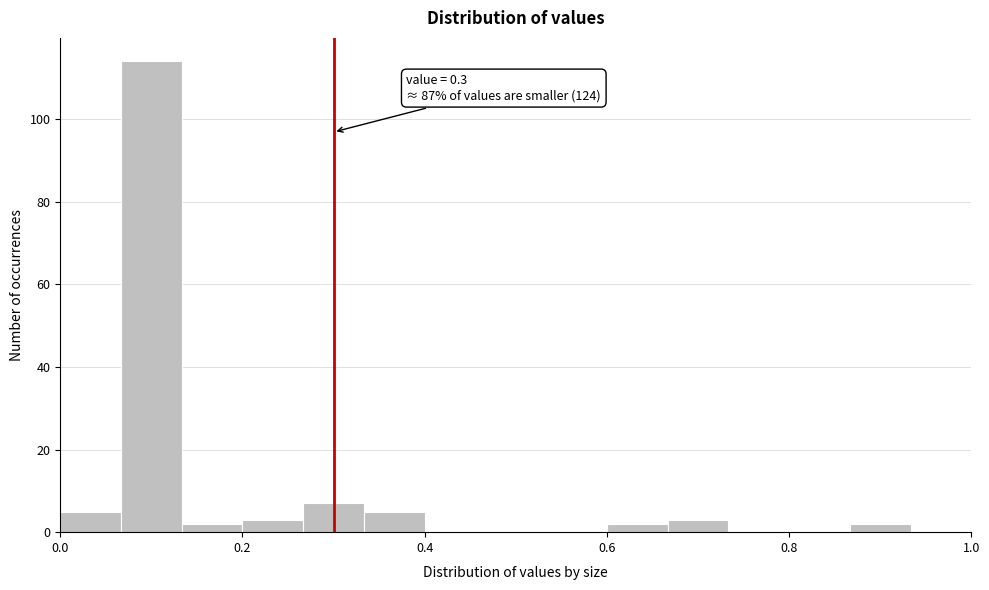

Around what value on the x-axis is the tallest bar? Give the approximate position of its centre, as read against the axis.

0.10